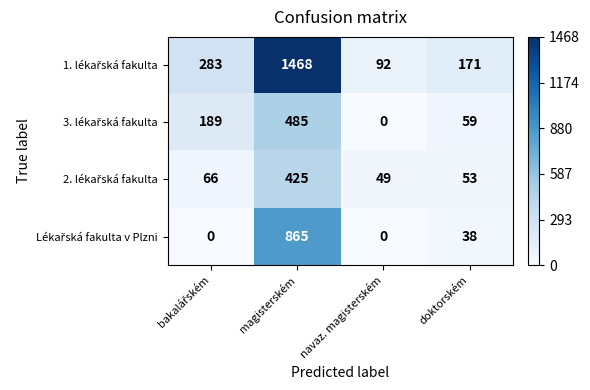

At which category is the sum across all series the highest?

magisterském